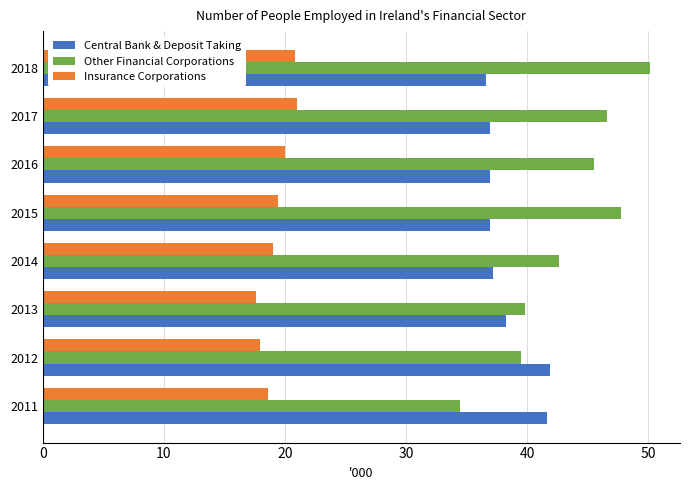

The Insurance Corporations series shows 20.0 at 2016. True or false?

True